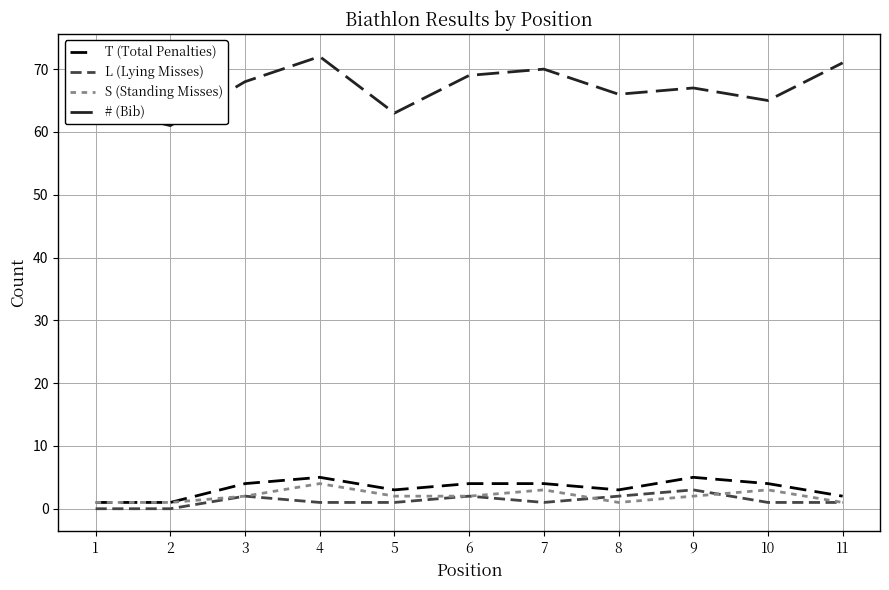

Reading right to left, list all the values displayed in this chart.

T (Total Penalties): 11=2	10=4	9=5	8=3	7=4	6=4	5=3	4=5	3=4	2=1	1=1
L (Lying Misses): 11=1	10=1	9=3	8=2	7=1	6=2	5=1	4=1	3=2	2=0	1=0
S (Standing Misses): 11=1	10=3	9=2	8=1	7=3	6=2	5=2	4=4	3=2	2=1	1=1
# (Bib): 11=71	10=65	9=67	8=66	7=70	6=69	5=63	4=72	3=68	2=61	1=64